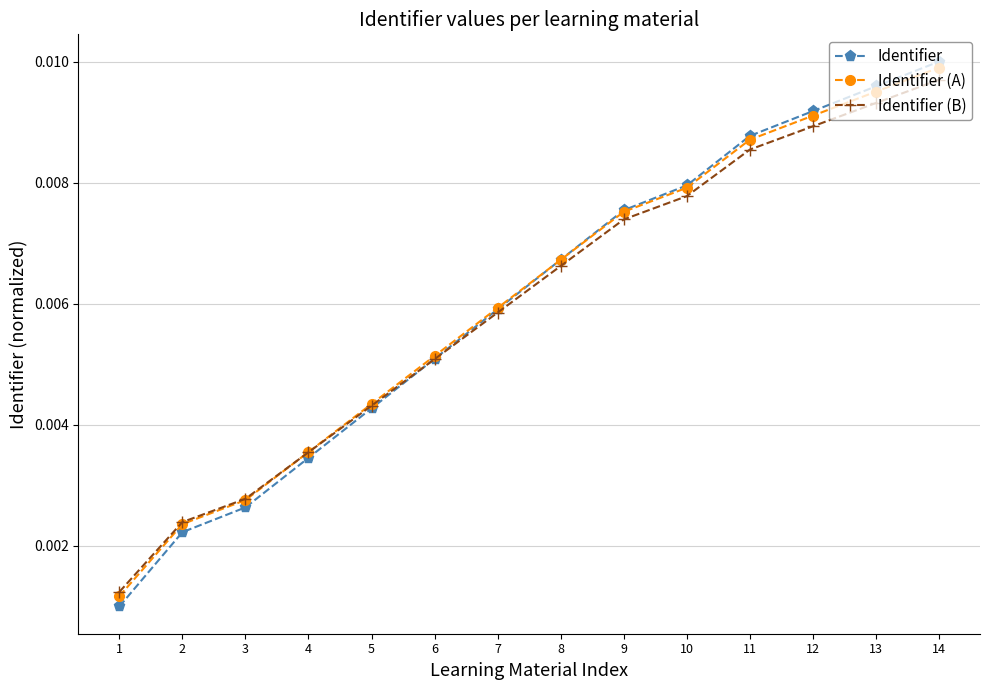

Does the chart have visible grid lines?

Yes